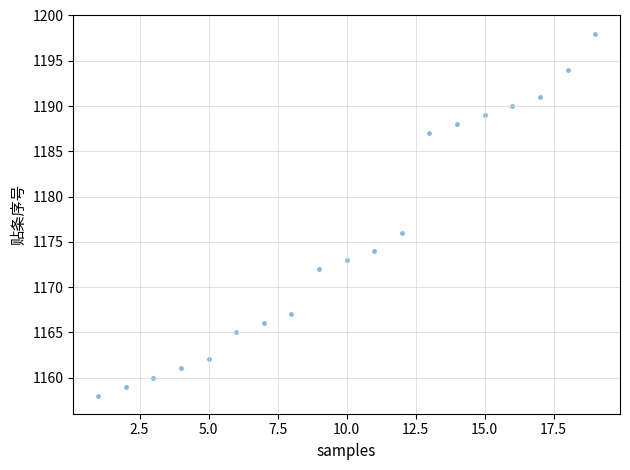

What Y value in the scatter plot is closest to 1178?

1176